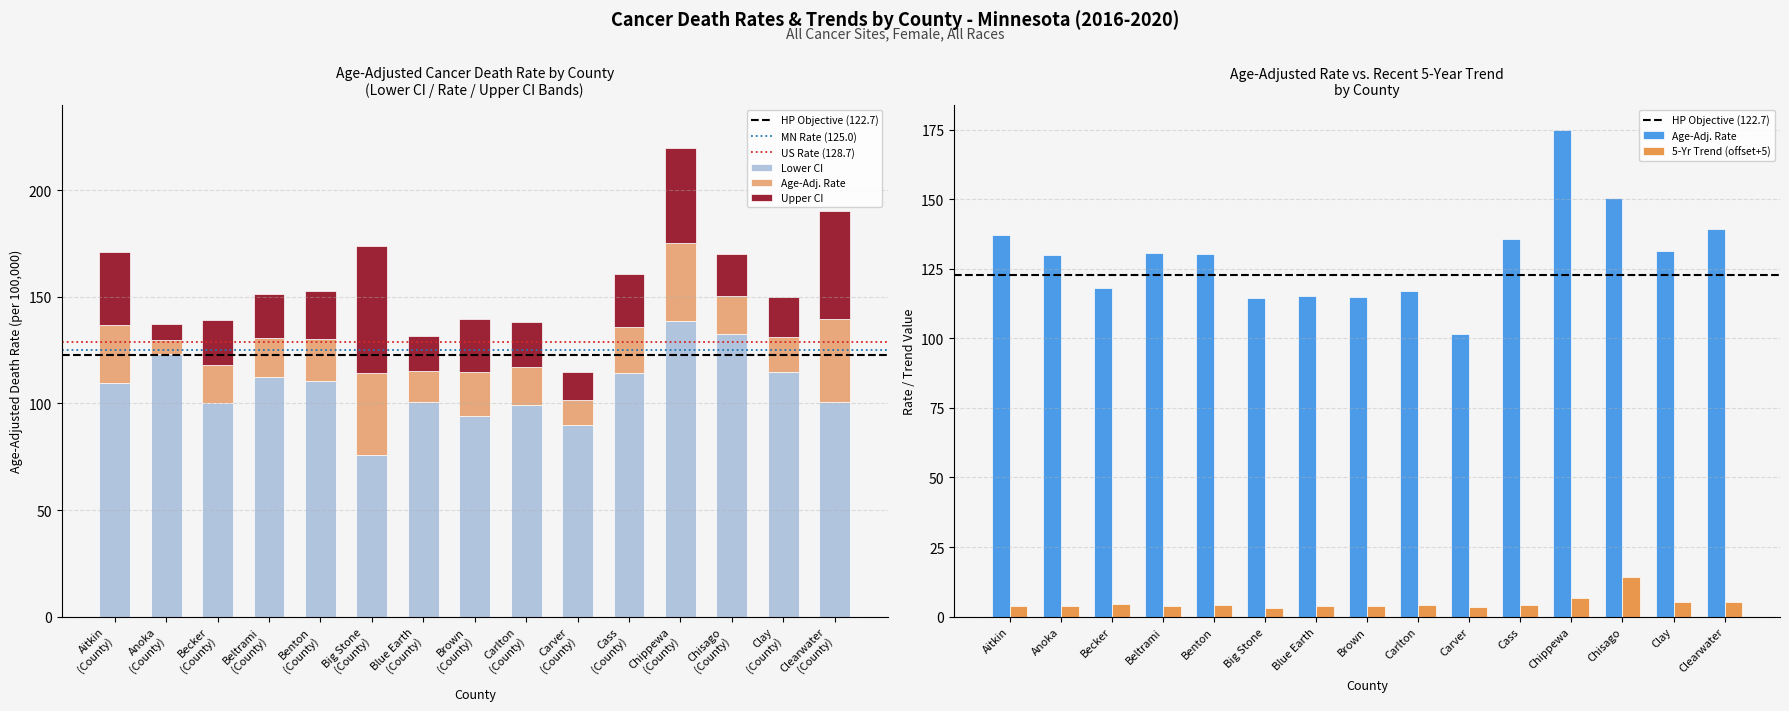

What is the difference between the lower_ci values at Brown (County) and Cass (County)?

20.4